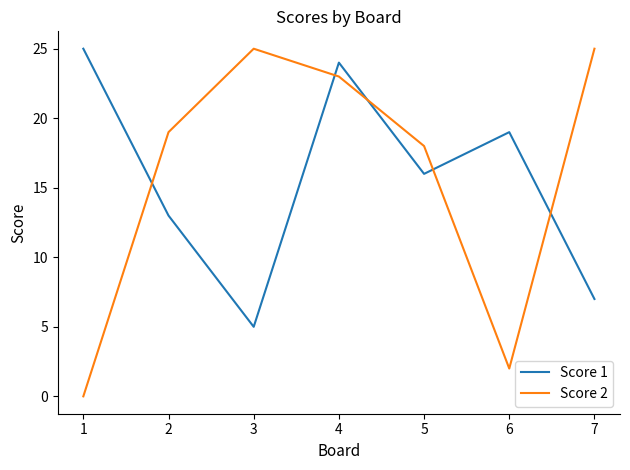

How many categories are shown in the chart?

7